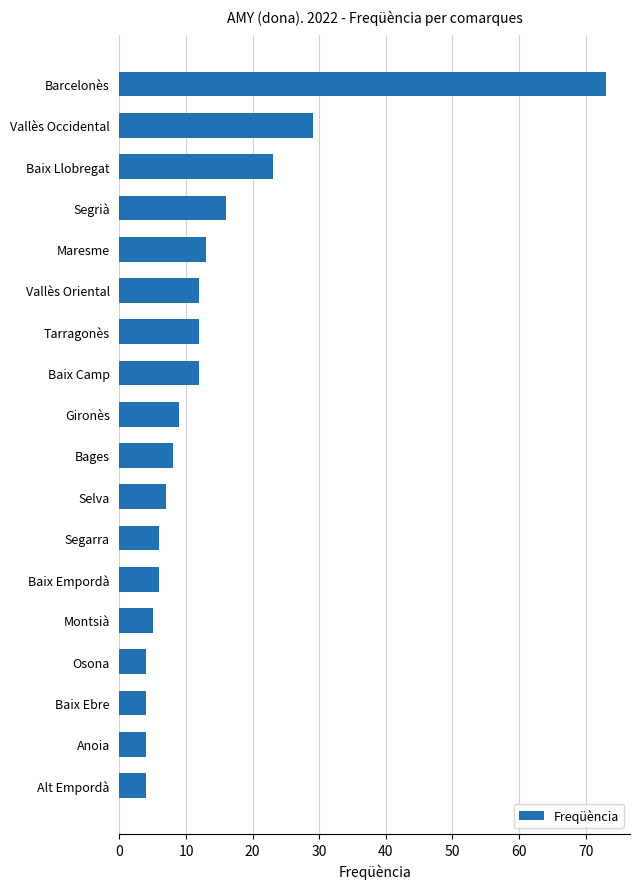

Reading bottom to top, extract all data points from this chart.

4	4	4	4	5	6	6	7	8	9	12	12	12	13	16	23	29	73